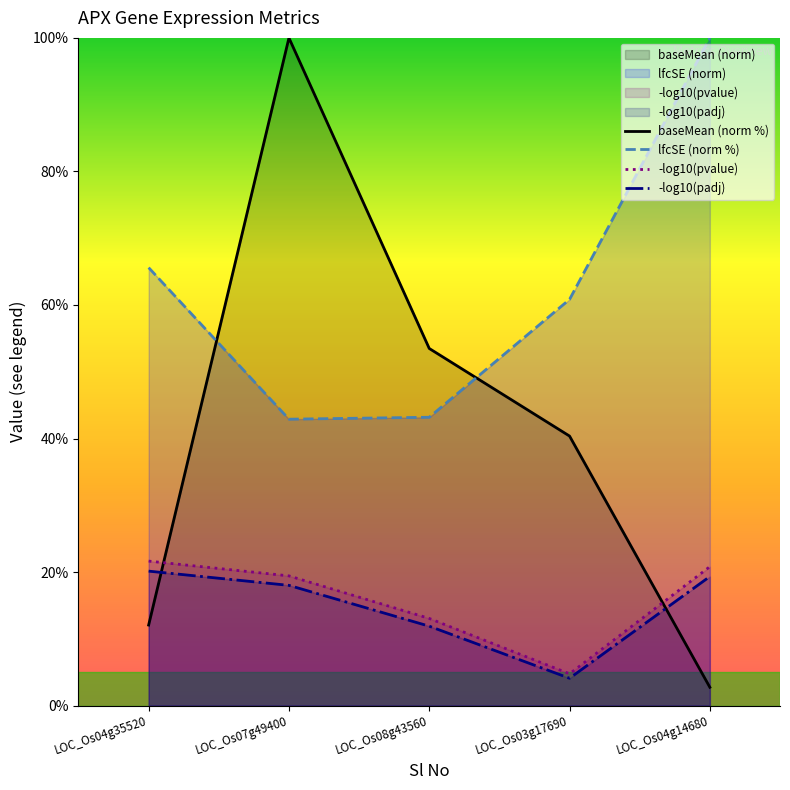

The value of -log10(pvalue) at LOC_Os08g43560 is 21.1. True or false?

False